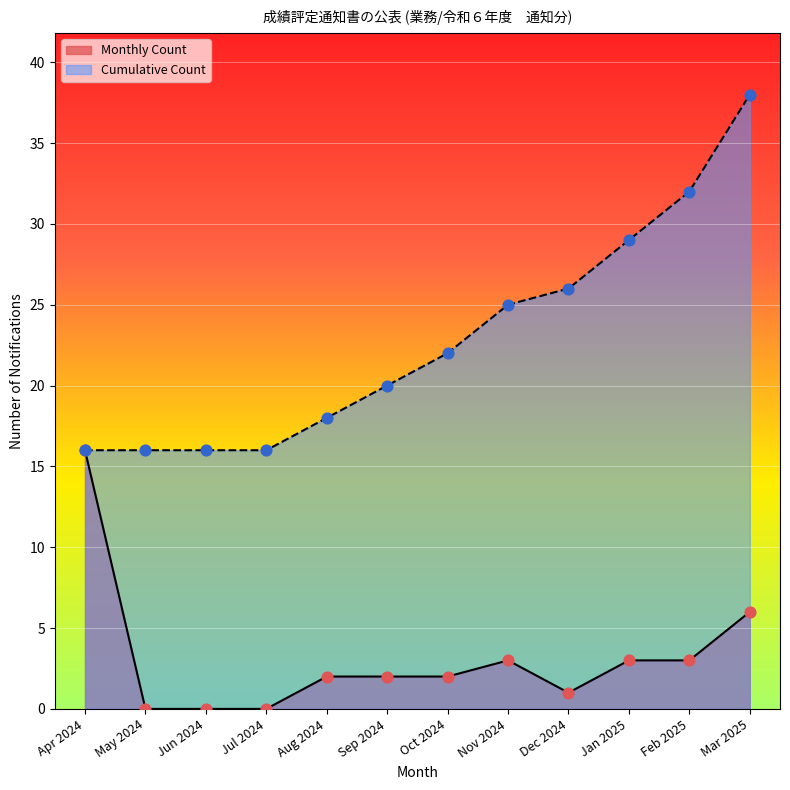

Which series changed the most between Oct 2024 and Feb 2025?

Cumulative Count